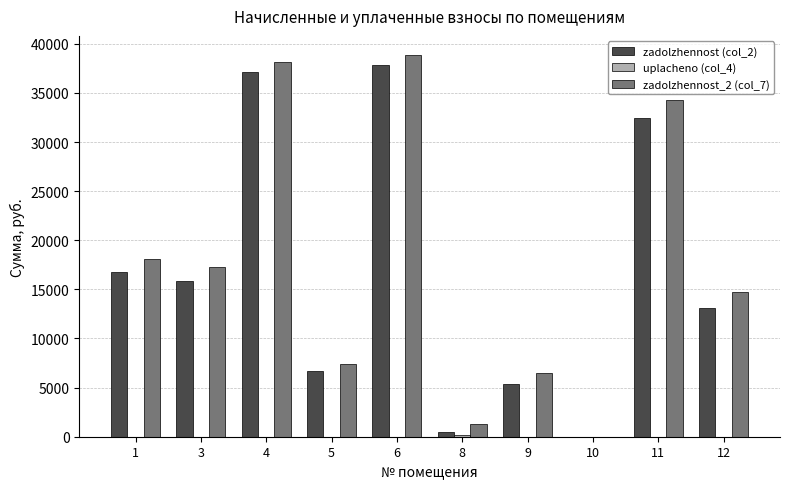

What is the greatest value displayed?

38861.8